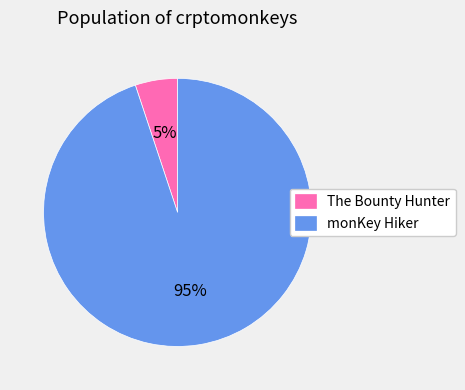

To the nearest percent, what portion does monKey Hiker represent?

95%